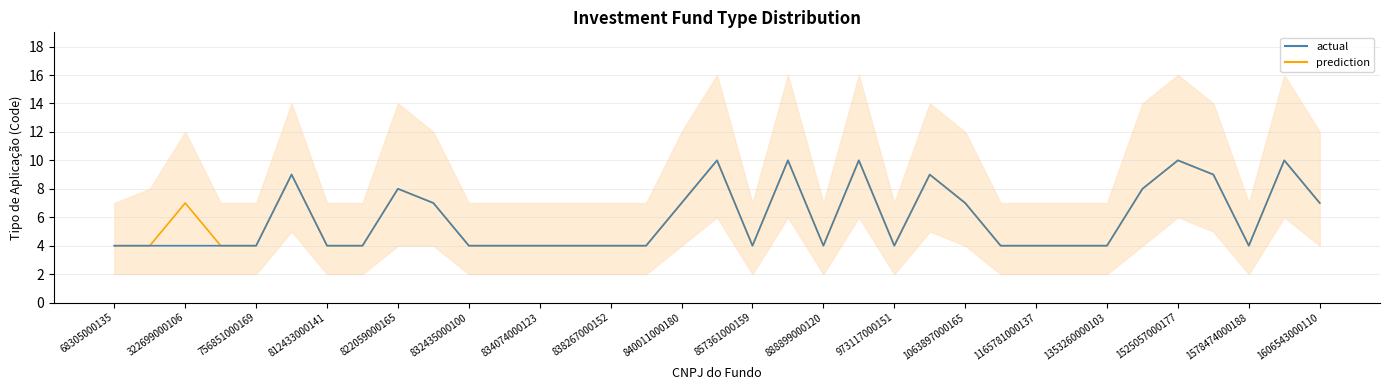

How many data points does each series have?

35